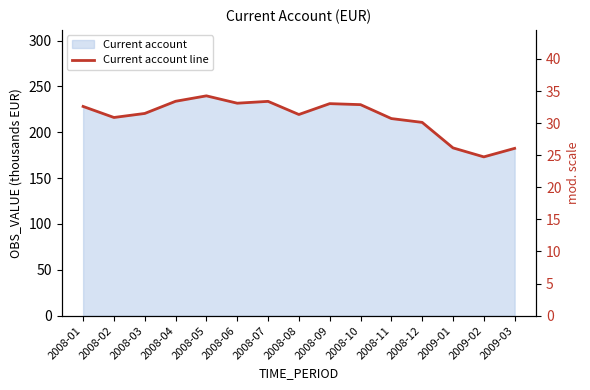

Reading left to right, what are all the values shown in this chart?

228.2	216.2	220.6	233.9	239.8	231.8	233.8	219.4	231.3	230.2	215.0	210.8	183.0	173.2	182.5